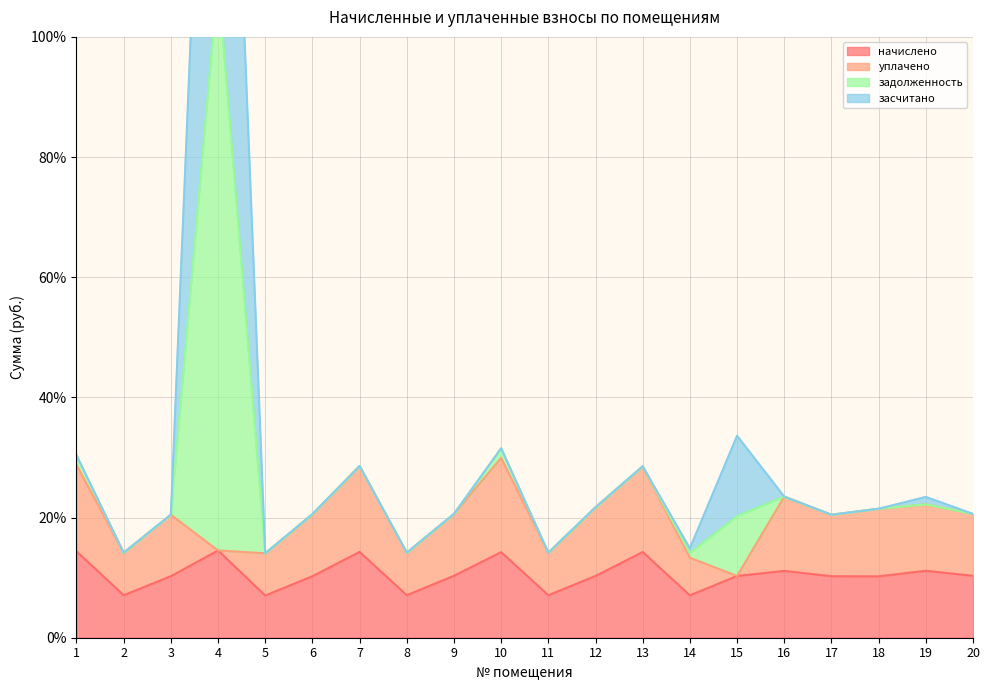

The value of начислено at 9 is 17.6. True or false?

False